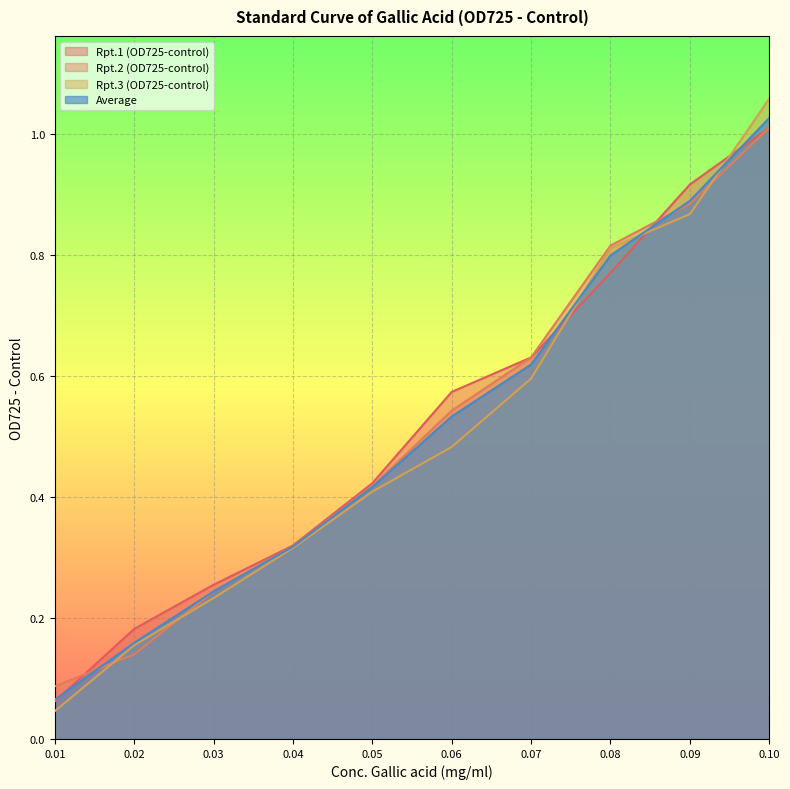

True or false: Rpt.3 (OD725-control) has more than 1 interior local peaks.

False